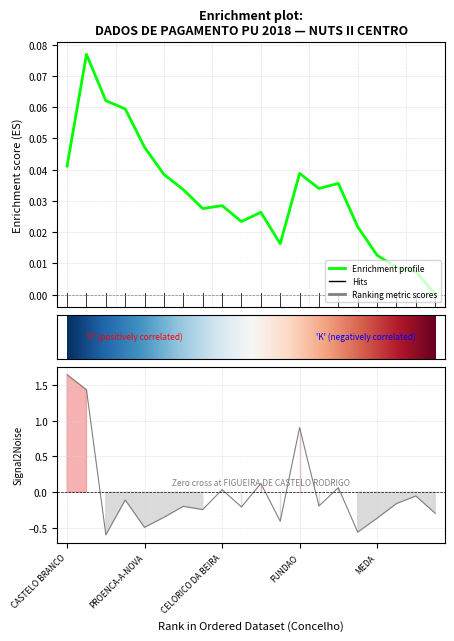

How many data points are less than 0?

14